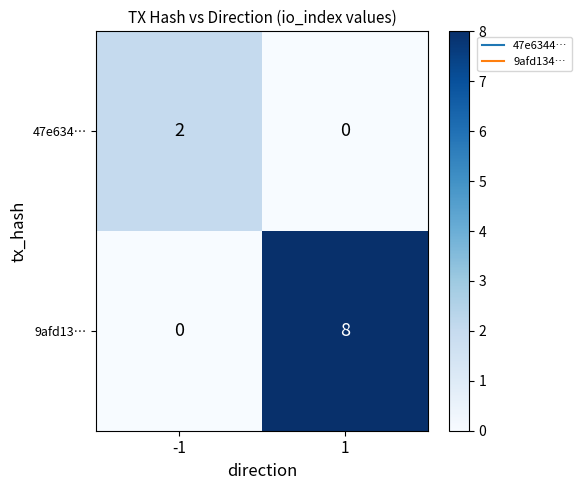

At 1, list the series in order from largest to smallest.

9afd13…, 47e634…